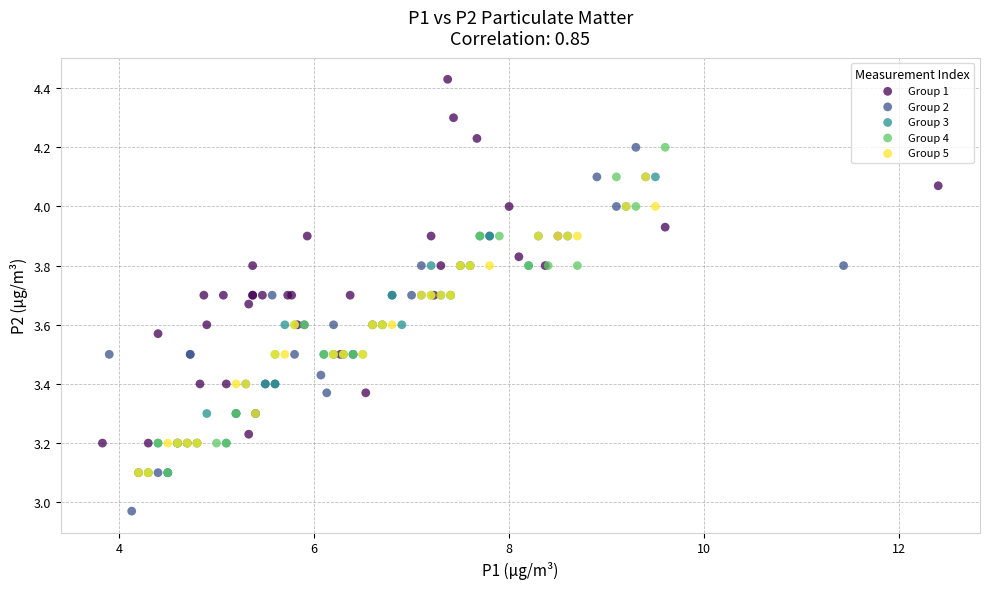

Which series contains the lowest Y value?

Group 2